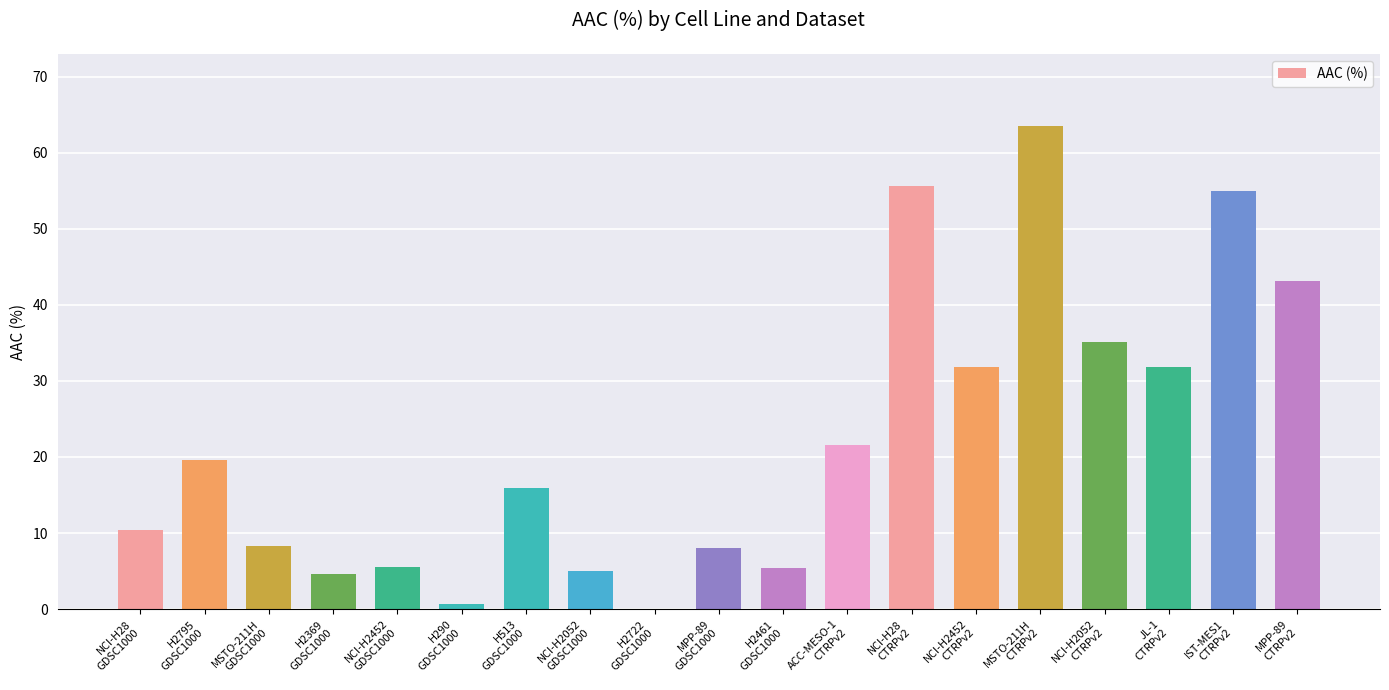

What is the ratio of the value at NCI-H2052
GDSC1000 to the value at NCI-H2452
CTRPv2?

0.2